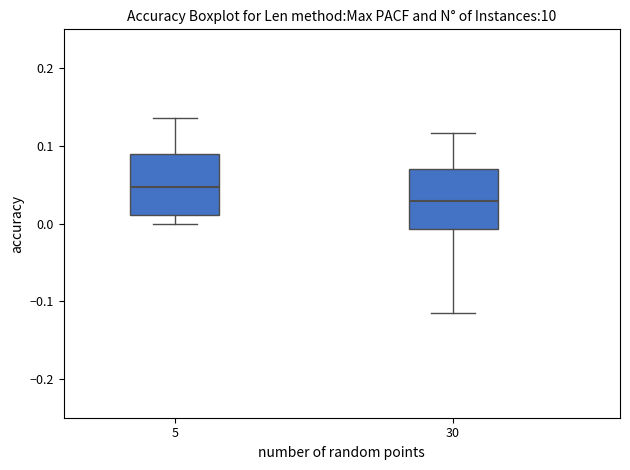

Where is the lower edge of the box at x = 5 on the y-axis? The values are not printed on the chart, so give them approximately, as read against the axis.

0.01